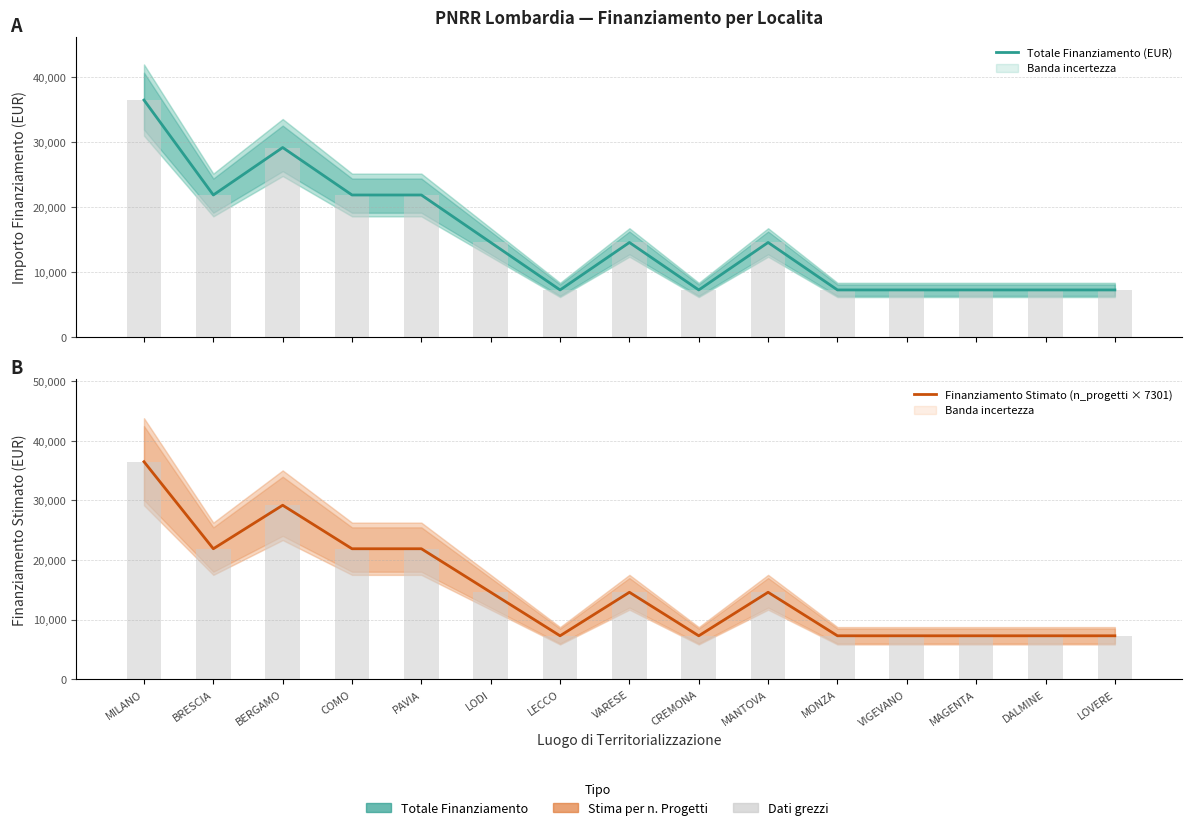

What are all the series names shown in the legend?

Totale Finanziamento (EUR), Finanziamento Stimato (n_progetti × 7301)